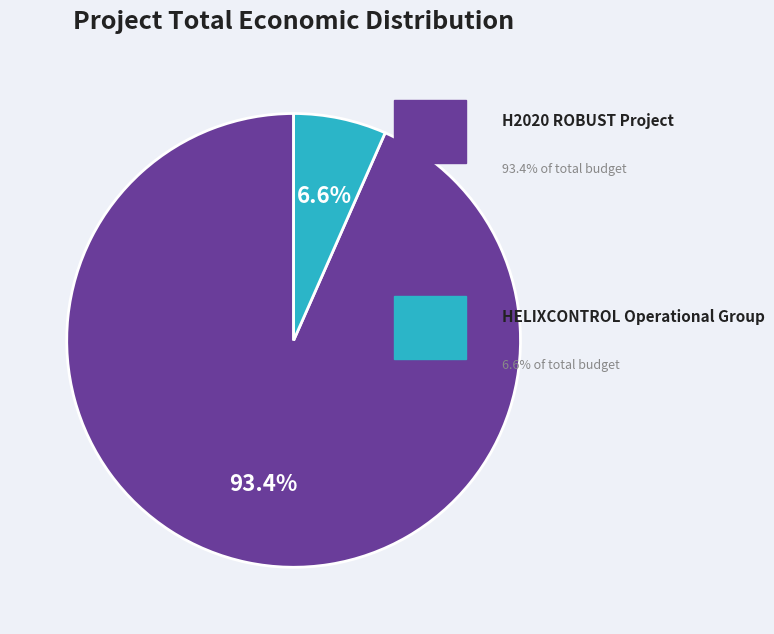

Is there a majority slice in this chart?

Yes